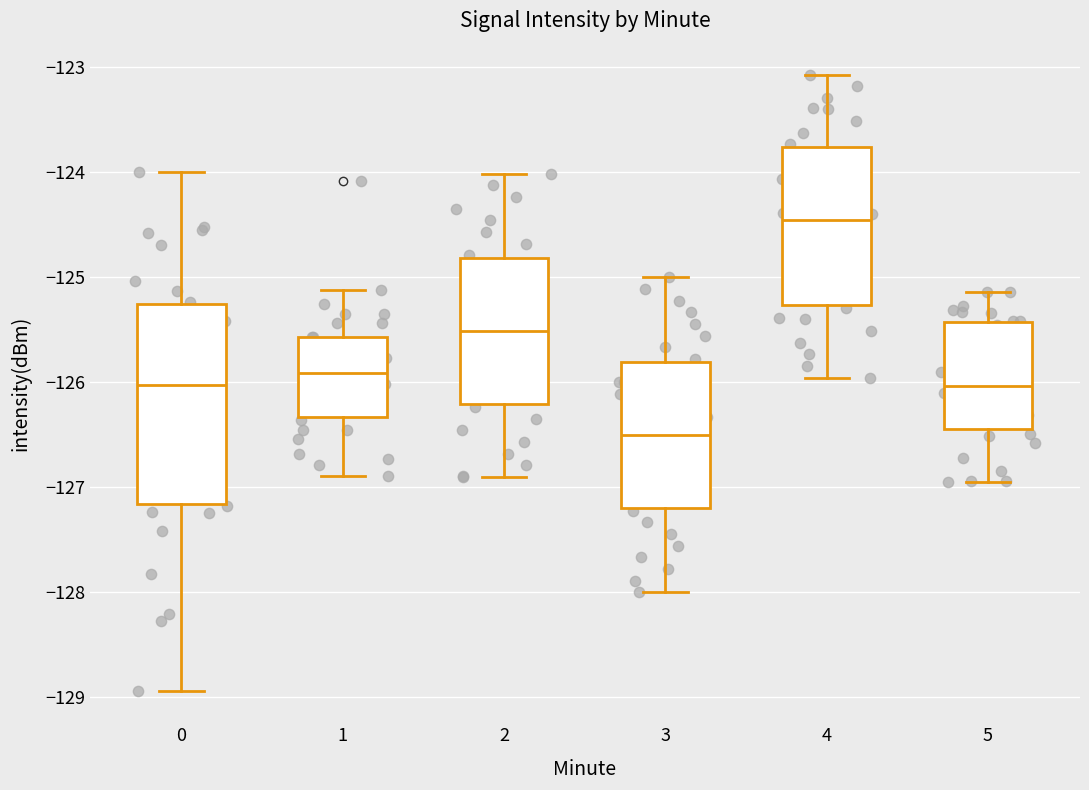

Reading left to right, transcribe this box plot: for each box, give where its median line is, the range the box spans, and where its two whiskers end, as read against the y-axis. The values are not printed on the chart, so give them approximately, as read against the axis.

0: median -126.0, box -127.2 to -125.3, whiskers -128.9 to -124.0
1: median -125.9, box -126.3 to -125.6, whiskers -126.9 to -125.1
2: median -125.5, box -126.2 to -124.8, whiskers -126.9 to -124.0
3: median -126.5, box -127.2 to -125.8, whiskers -128.0 to -125.0
4: median -124.5, box -125.3 to -123.8, whiskers -126.0 to -123.1
5: median -126.0, box -126.4 to -125.4, whiskers -127.0 to -125.1